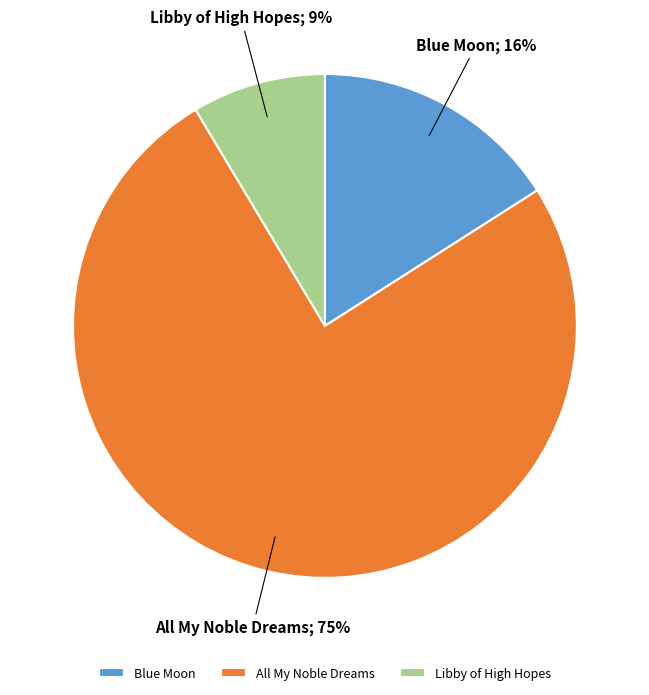

Is there a majority slice in this chart?

Yes